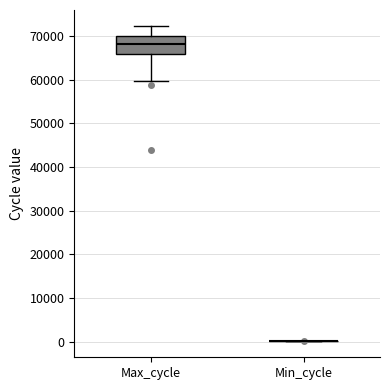

Reading left to right, read every box against the y-axis: the position of its median line, the range the box covers, and the ends of its whiskers. The values are not printed on the chart, so give them approximately, as read against the axis.

Max_cycle: median 68000, box 66000 to 70000, whiskers 60000 to 72000
Min_cycle: box collapsed to a line at 0, whiskers 0 to 0